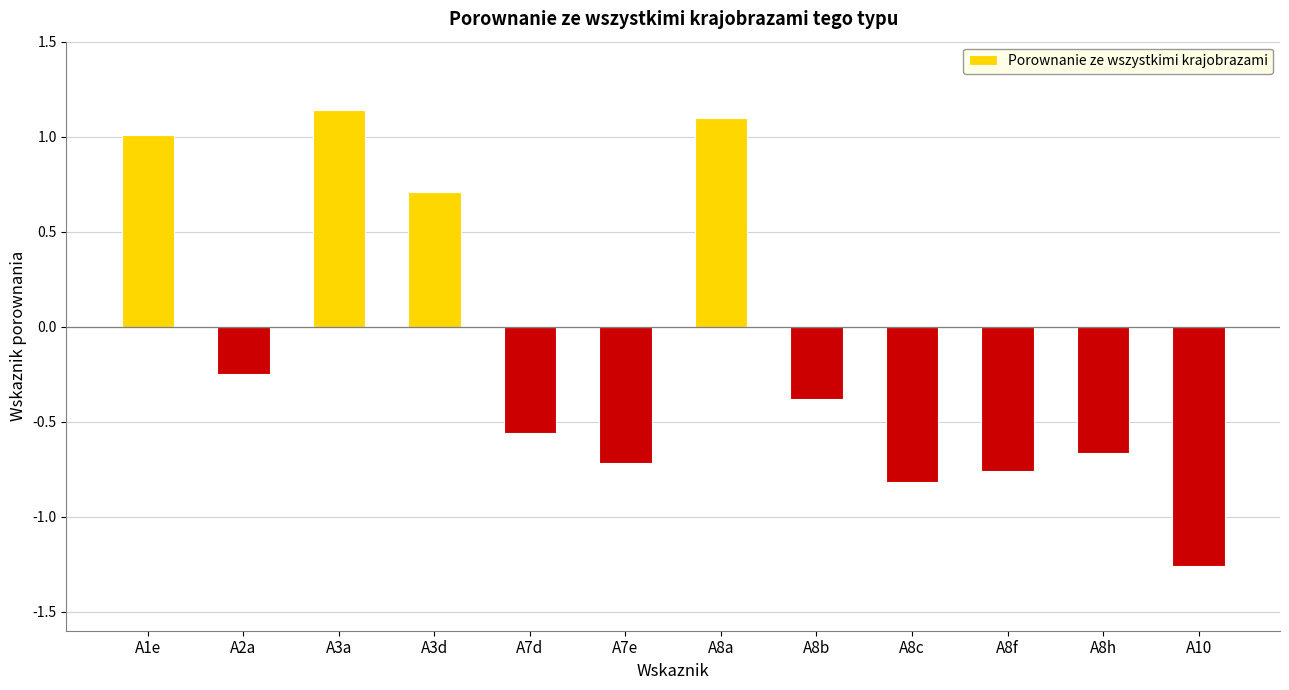

Rank the categories by value from highest to lowest.

A3a, A8a, A1e, A3d, A2a, A8b, A7d, A8h, A7e, A8f, A8c, A10